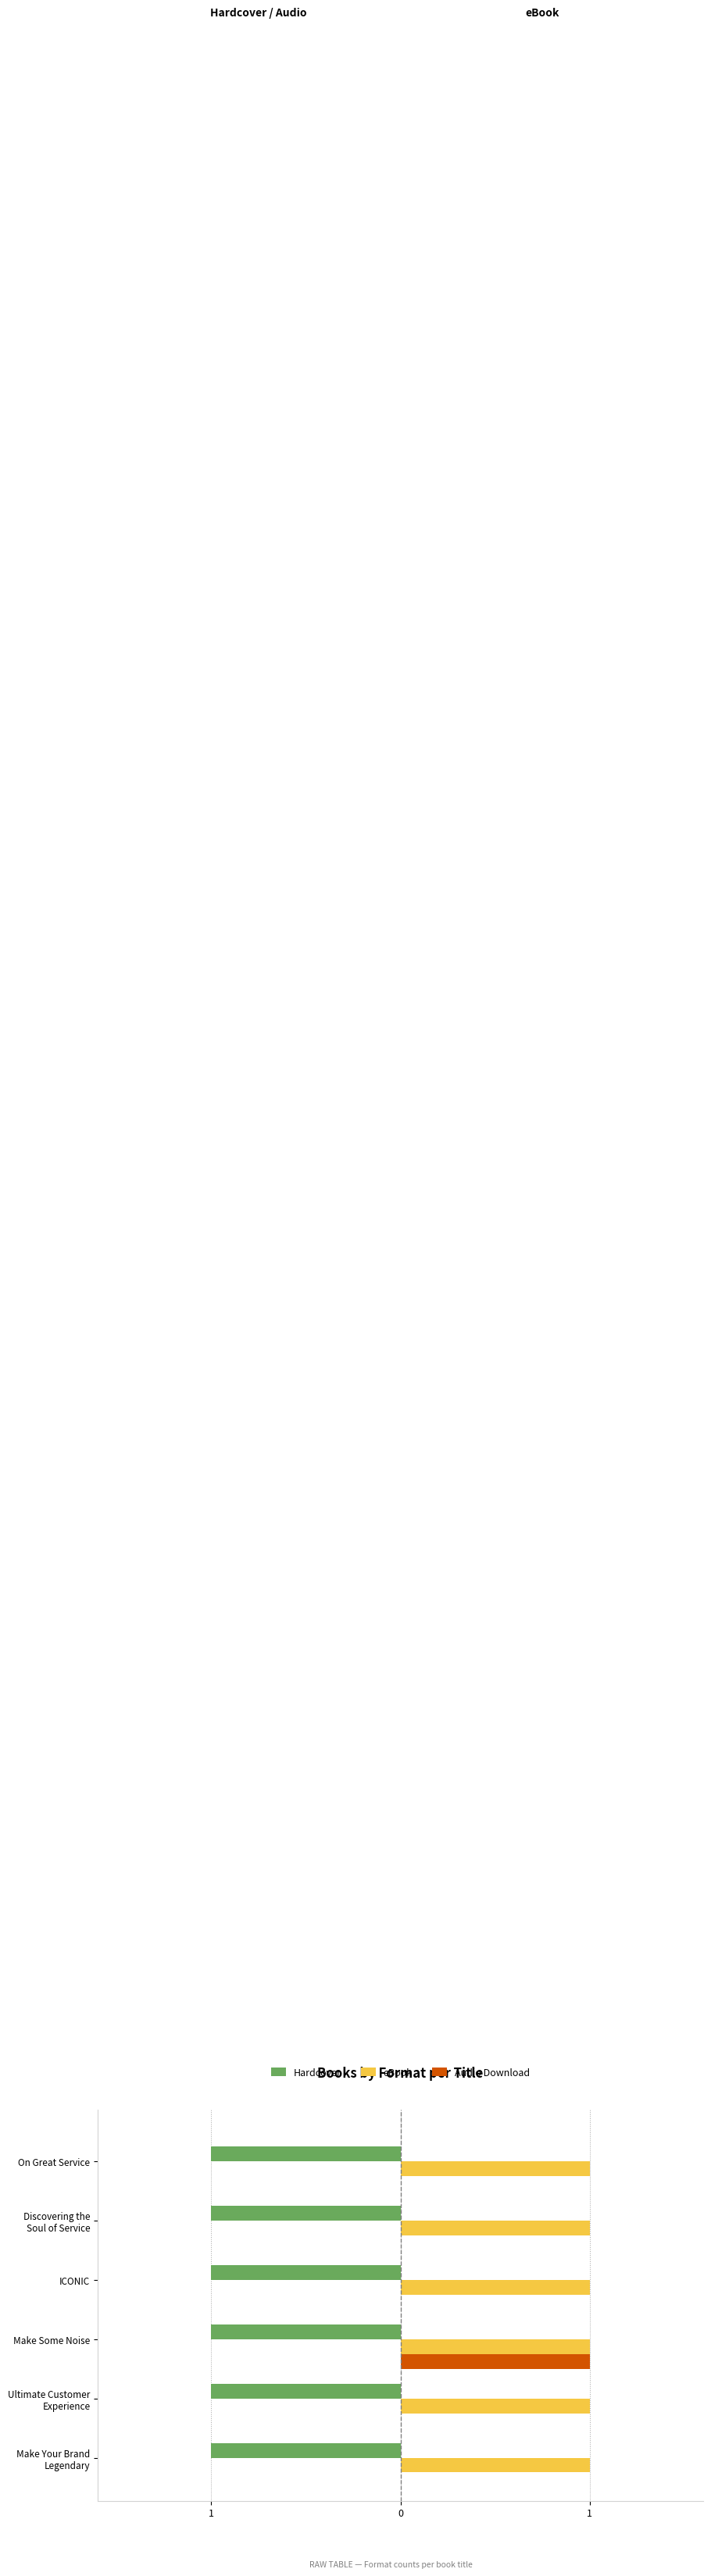

What are all the series names shown in the legend?

Hardcover, eBook, Audio Download